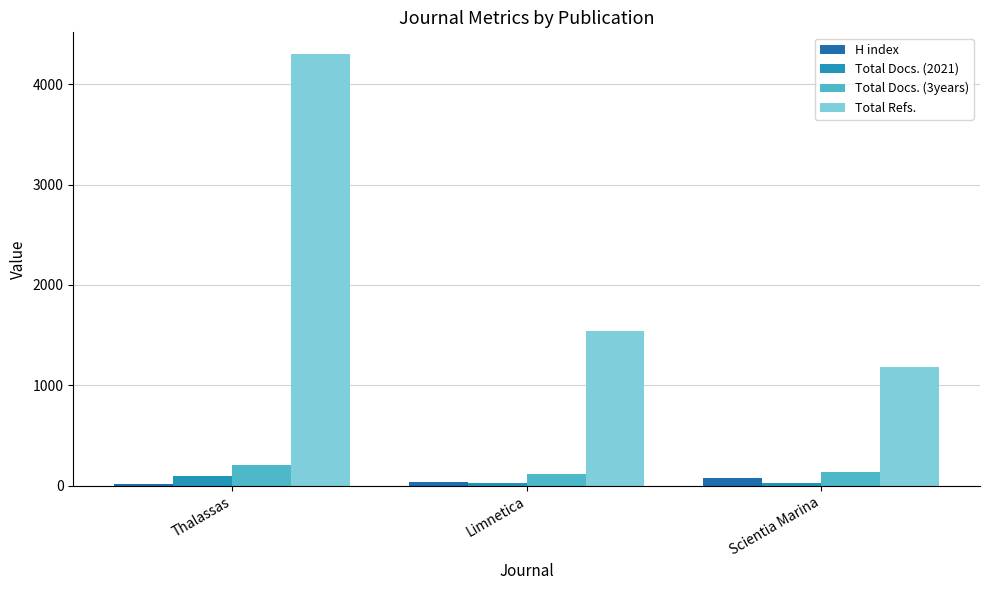

What is the total value across all series at Limnetica?

1722